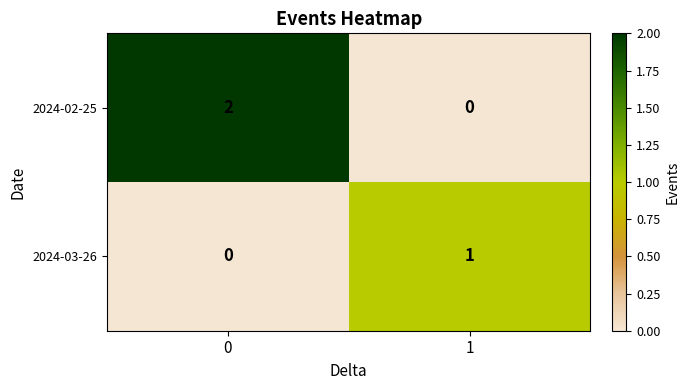

Reading left to right, extract all data points from this chart.

2024-02-25: 2	0
2024-03-26: 0	1